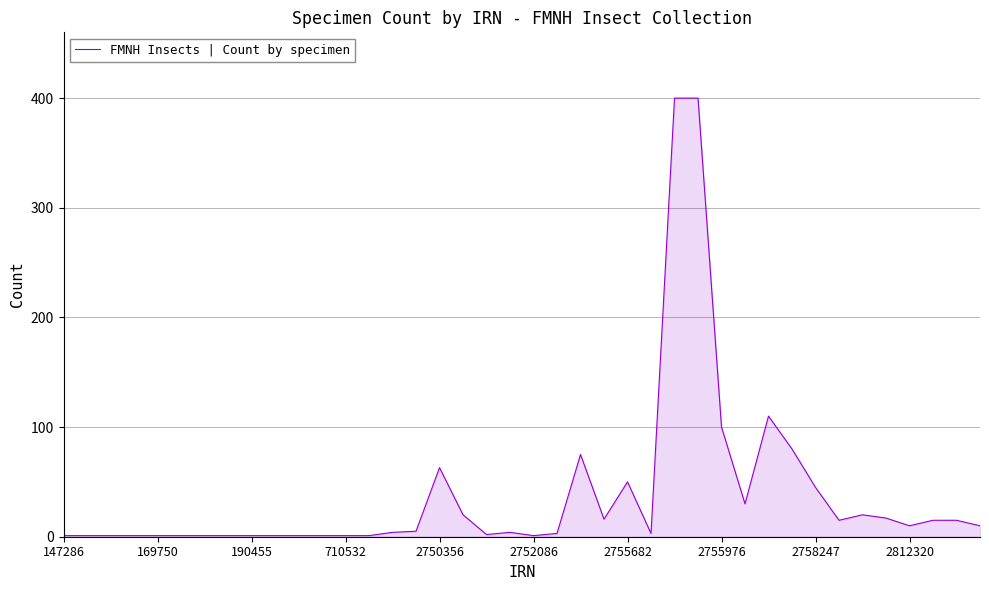

What is the greatest value displayed?

400